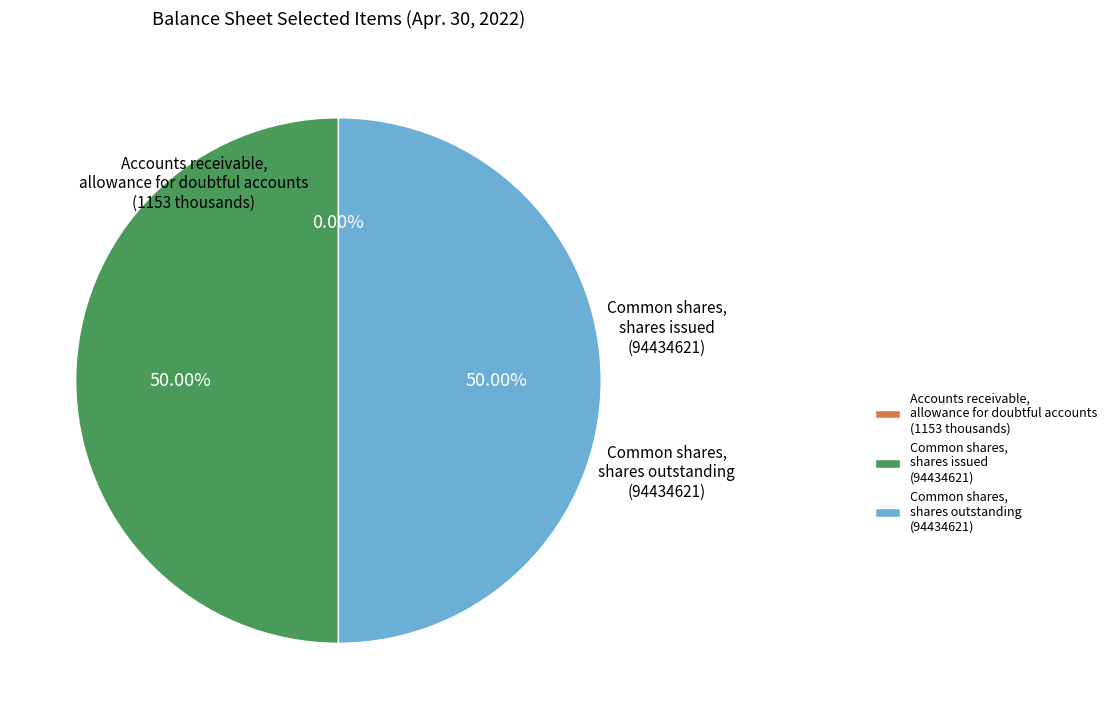

Is the sum of Common shares, shares outstanding and Common shares, shares issued greater than half?

Yes